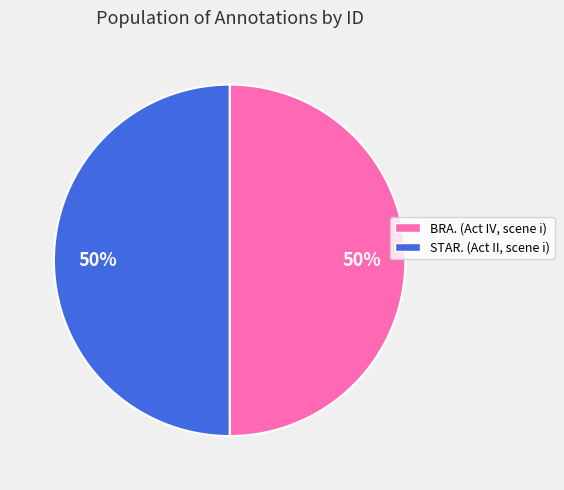

To the nearest percent, what percentage of the pie is STAR. (Act II, scene i)?

50%